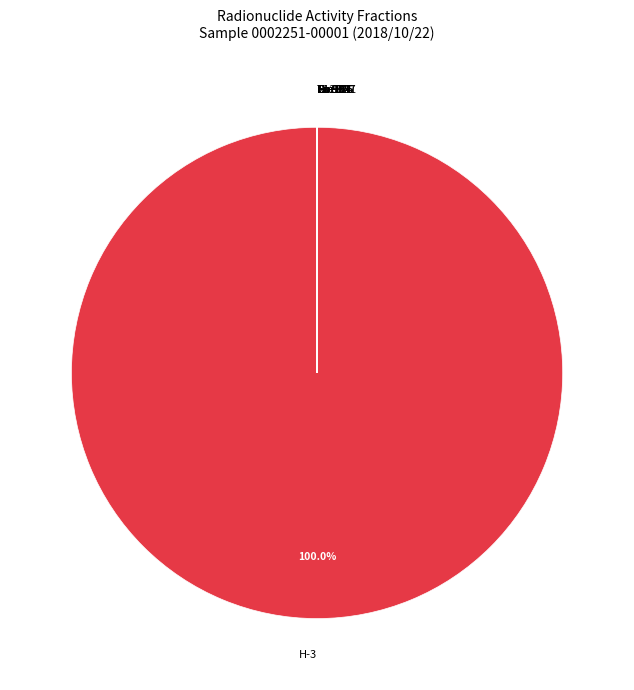

Is H-3 the majority of the pie?

Yes